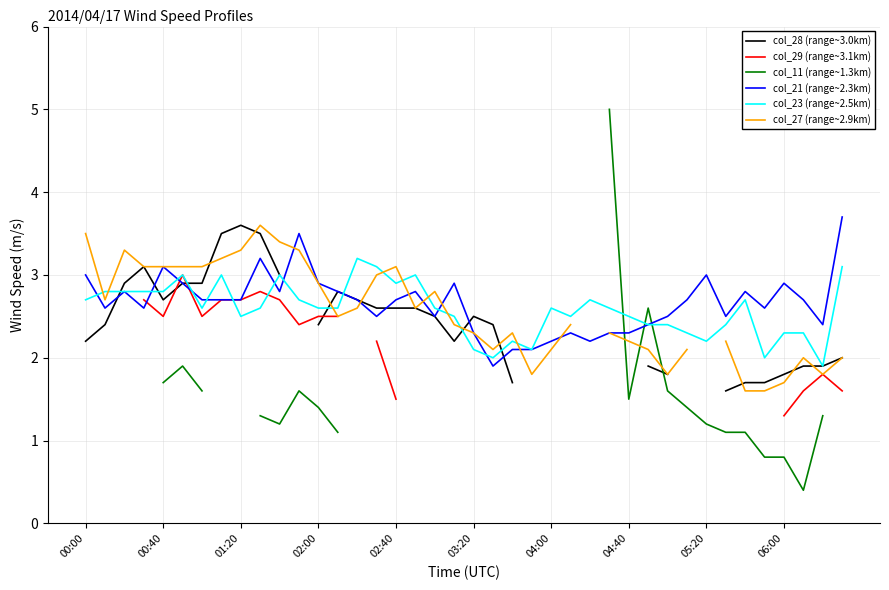

What is the spread (max minus min) of values at 22?

0.6